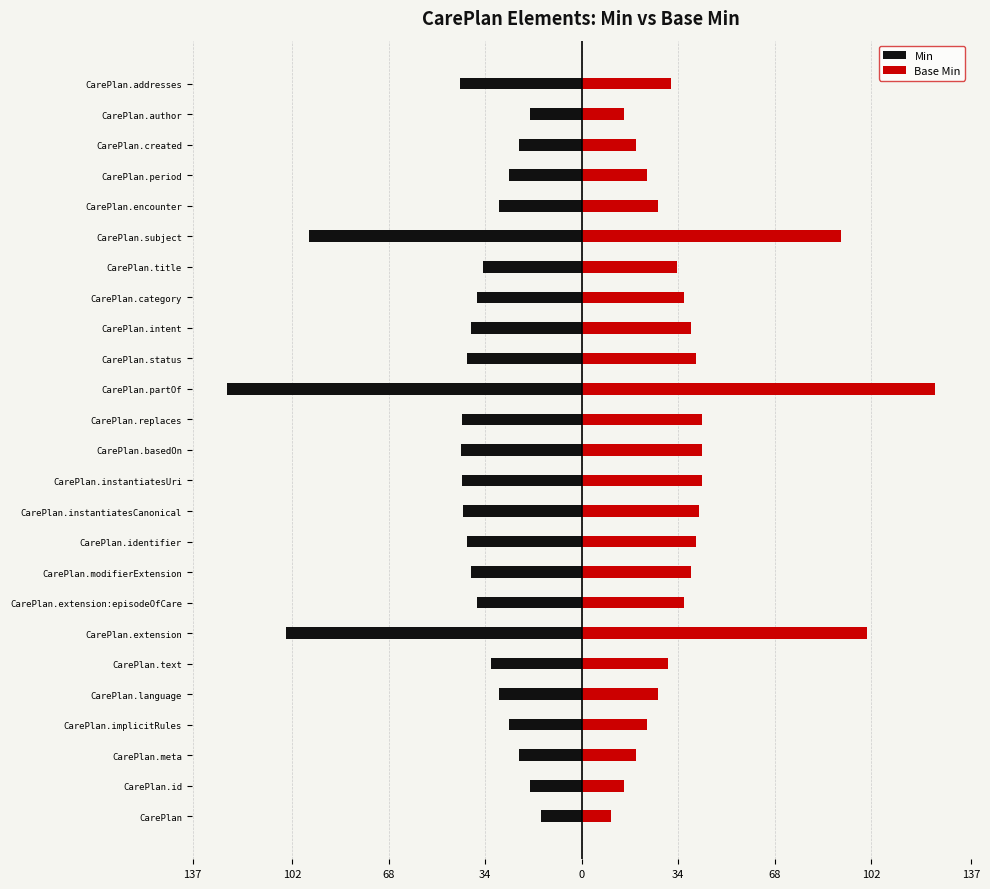

How many groups of bars are there?

25